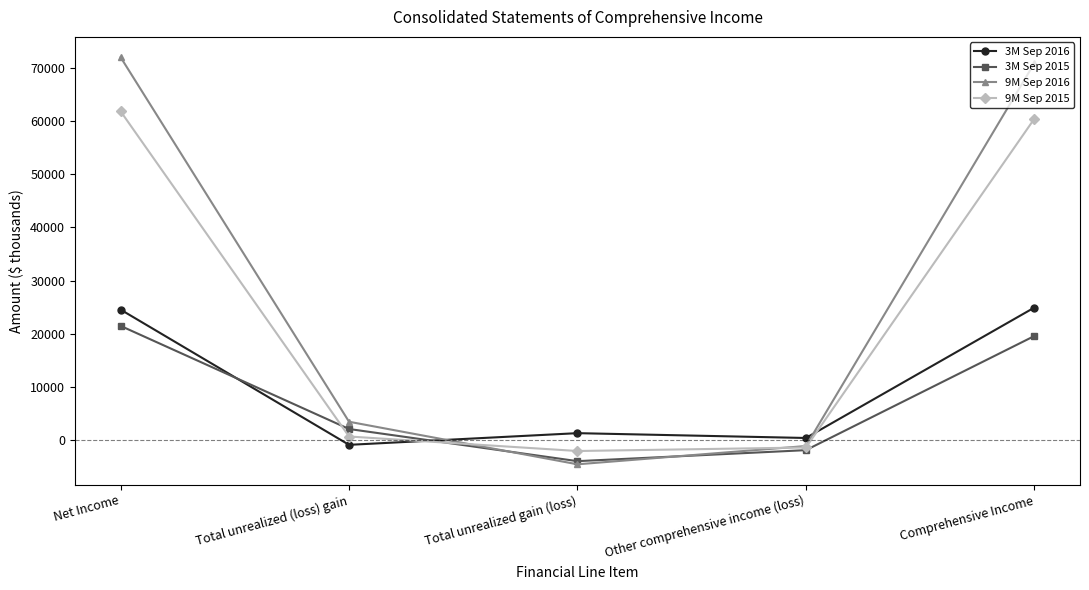

Reading right to left, what are all the values shown in this chart?

3M Sep 2016: 24907	384	1290	-906	24523
3M Sep 2015: 19558	-1905	-3976	2071	21463
9M Sep 2016: 70859	-1131	-4567	3436	71990
9M Sep 2015: 60413	-1406	-2067	661	61819